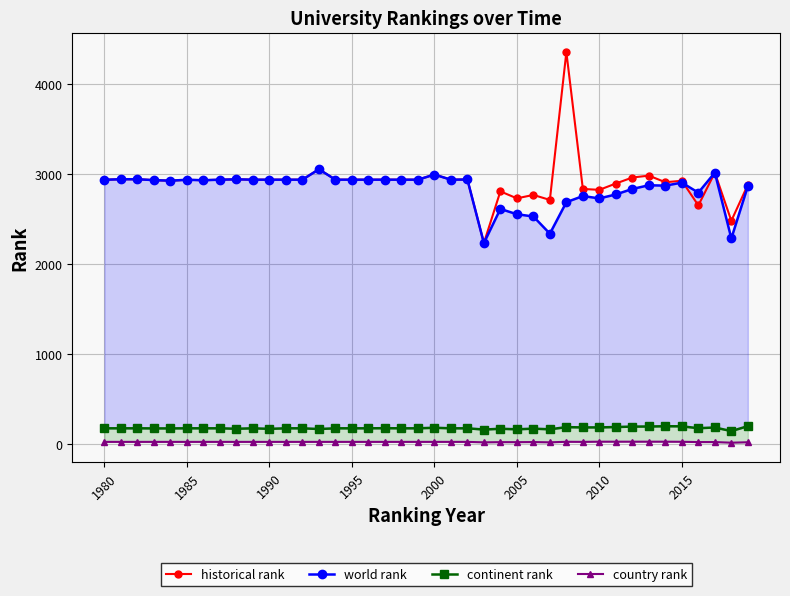

The value of historical rank at 1985 is 4428.8. True or false?

False